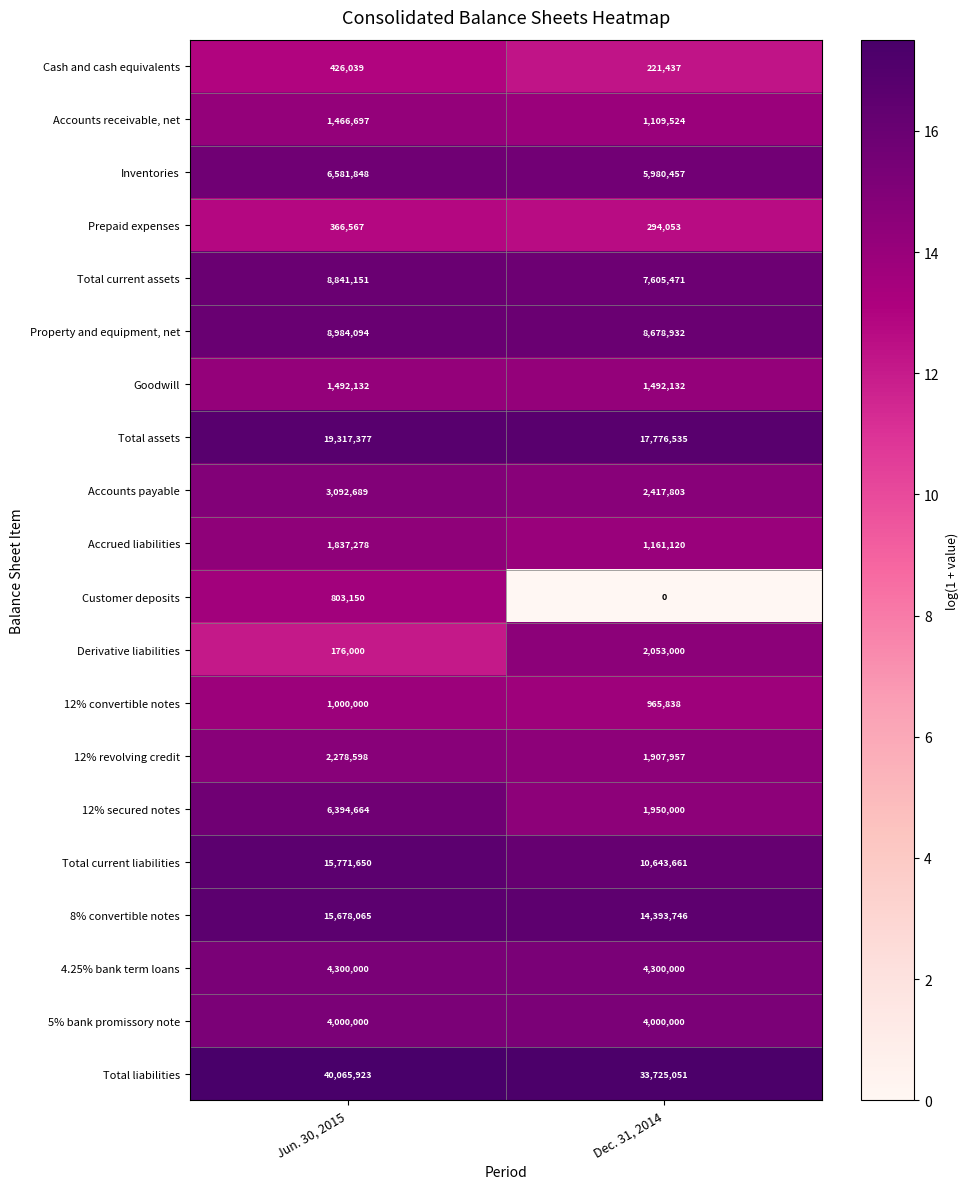

Where is Inventories nearest to the value 6281152?

Dec. 31, 2014